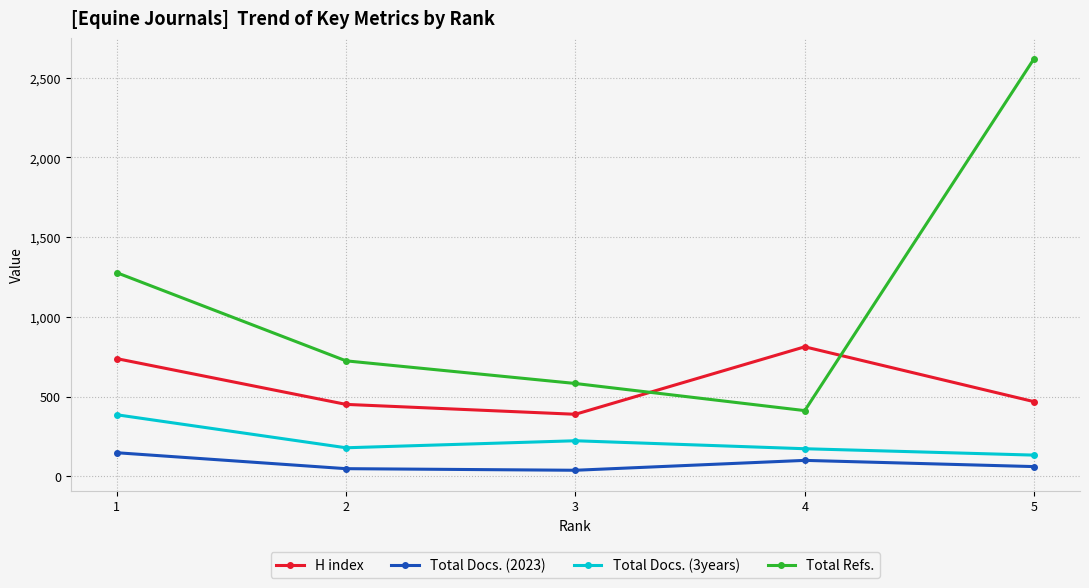

True or false: Total Docs. (3years) has more than 2 interior local peaks.

False